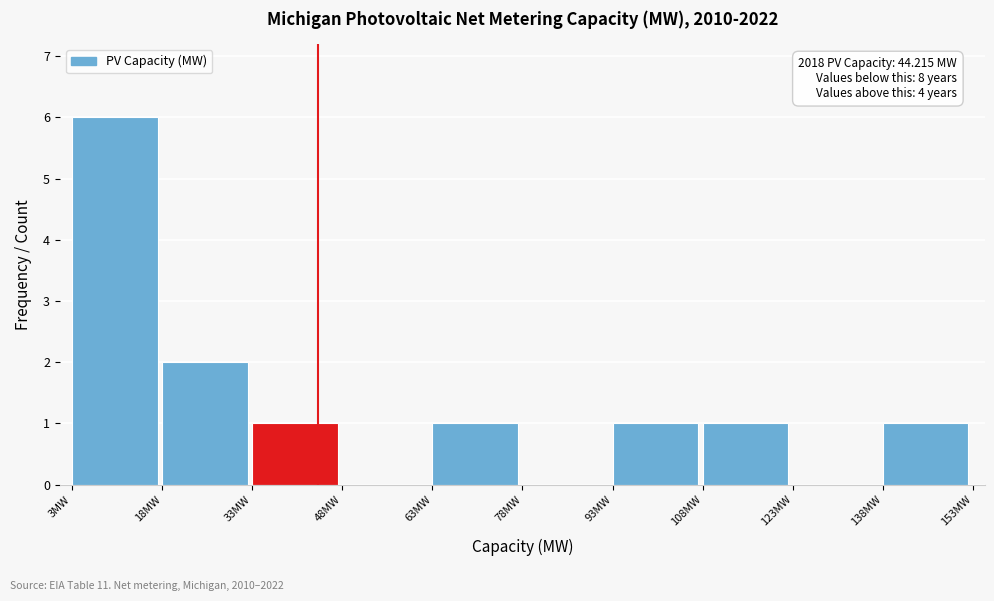

Which range on the x-axis has the tallest bar?

4 to 18